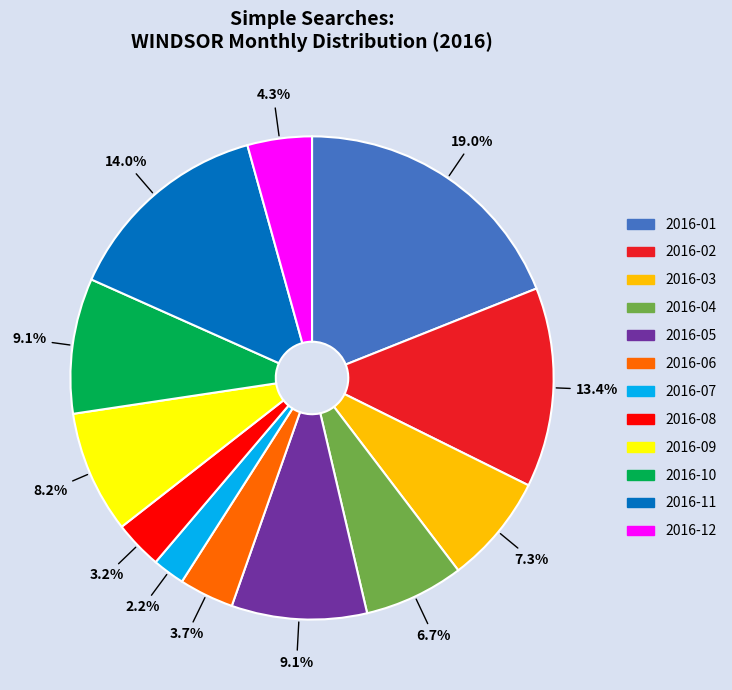

Approximately how many times larger is the value at 2016-01 compared to 2016-02?

1.4